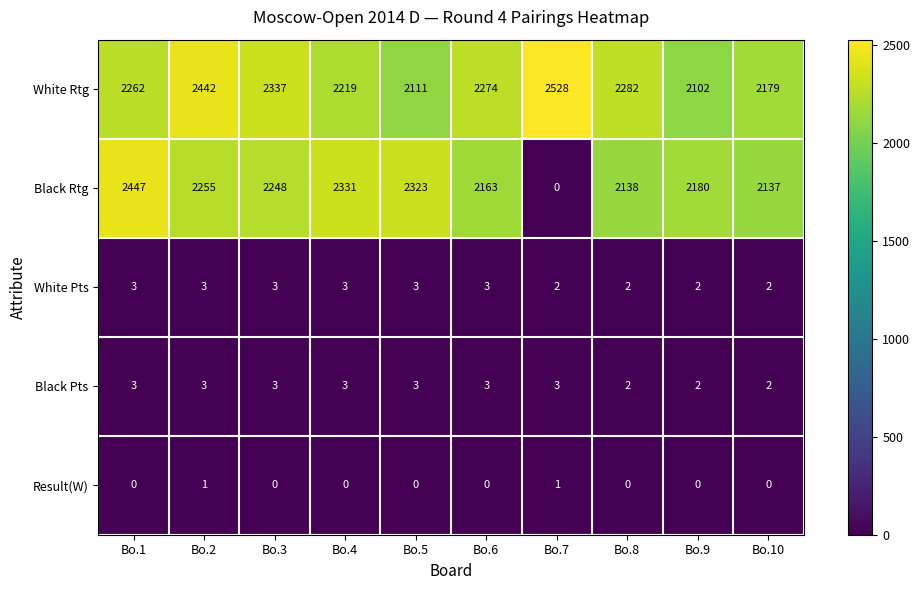

What is the greatest value displayed?

2528